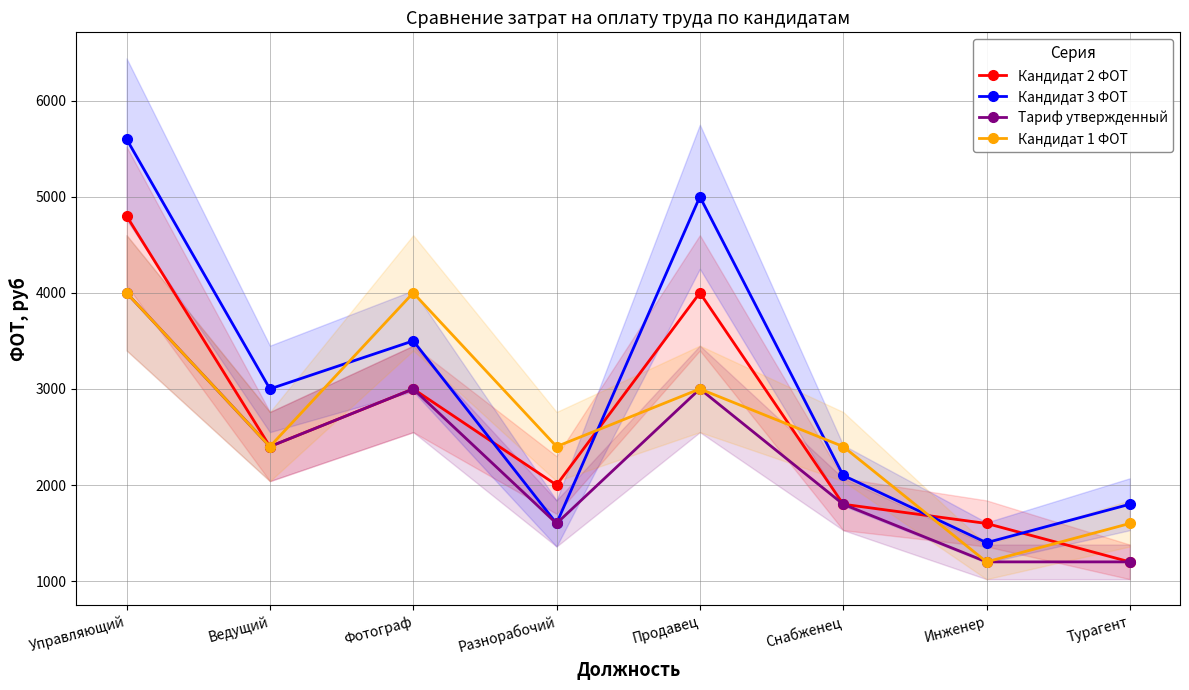

True or false: Кандидат 1 ФОТ has a value of 2400 at Ведущий.

True